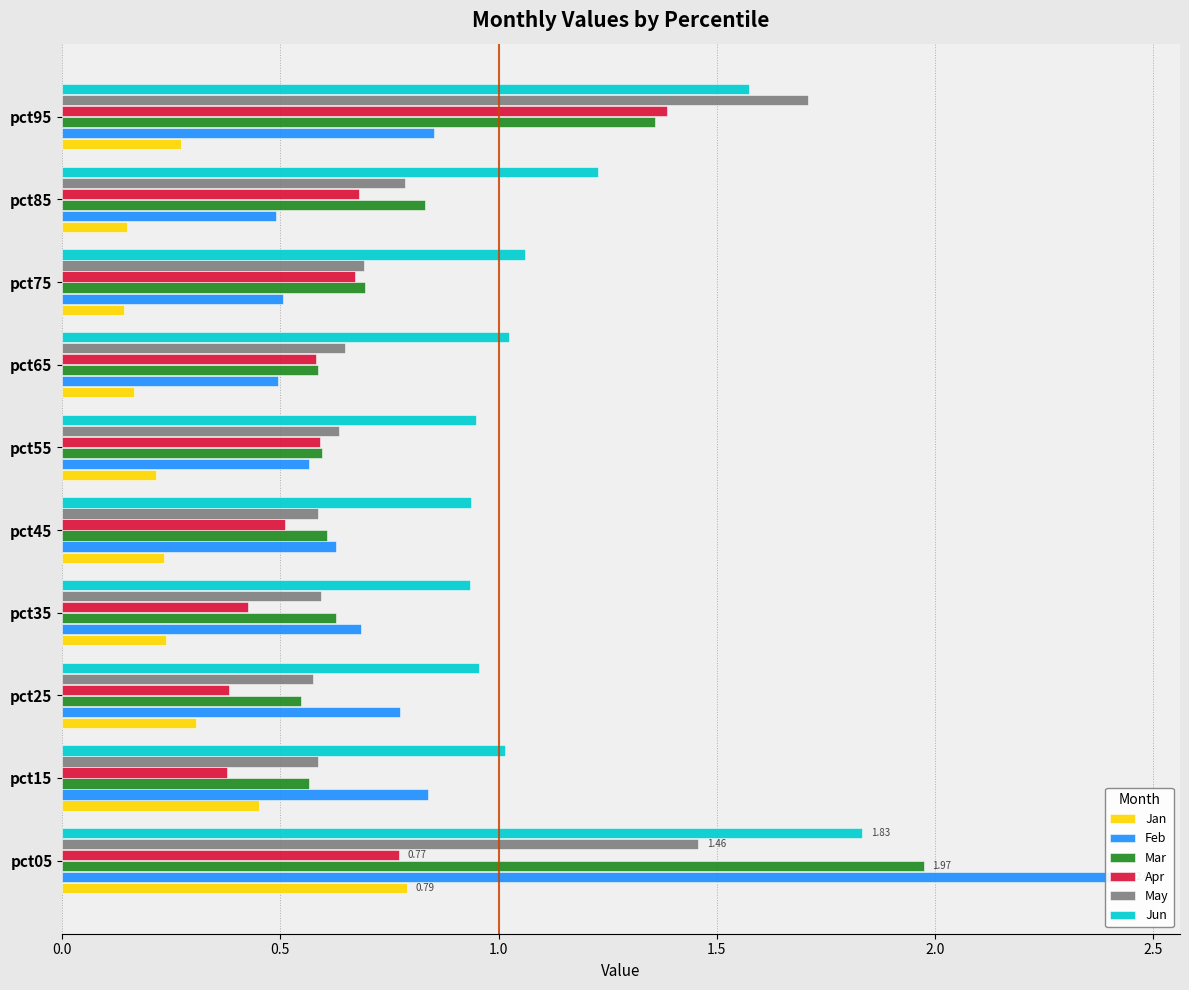

Reading left to right, transcribe all the data shown in this chart.

Jan: 0.8	0.5	0.3	0.2	0.2	0.2	0.2	0.1	0.1	0.3
Feb: 2.4	0.8	0.8	0.7	0.6	0.6	0.5	0.5	0.5	0.9
Mar: 2.0	0.6	0.5	0.6	0.6	0.6	0.6	0.7	0.8	1.4
Apr: 0.8	0.4	0.4	0.4	0.5	0.6	0.6	0.7	0.7	1.4
May: 1.5	0.6	0.6	0.6	0.6	0.6	0.6	0.7	0.8	1.7
Jun: 1.8	1.0	1.0	0.9	0.9	0.9	1.0	1.1	1.2	1.6